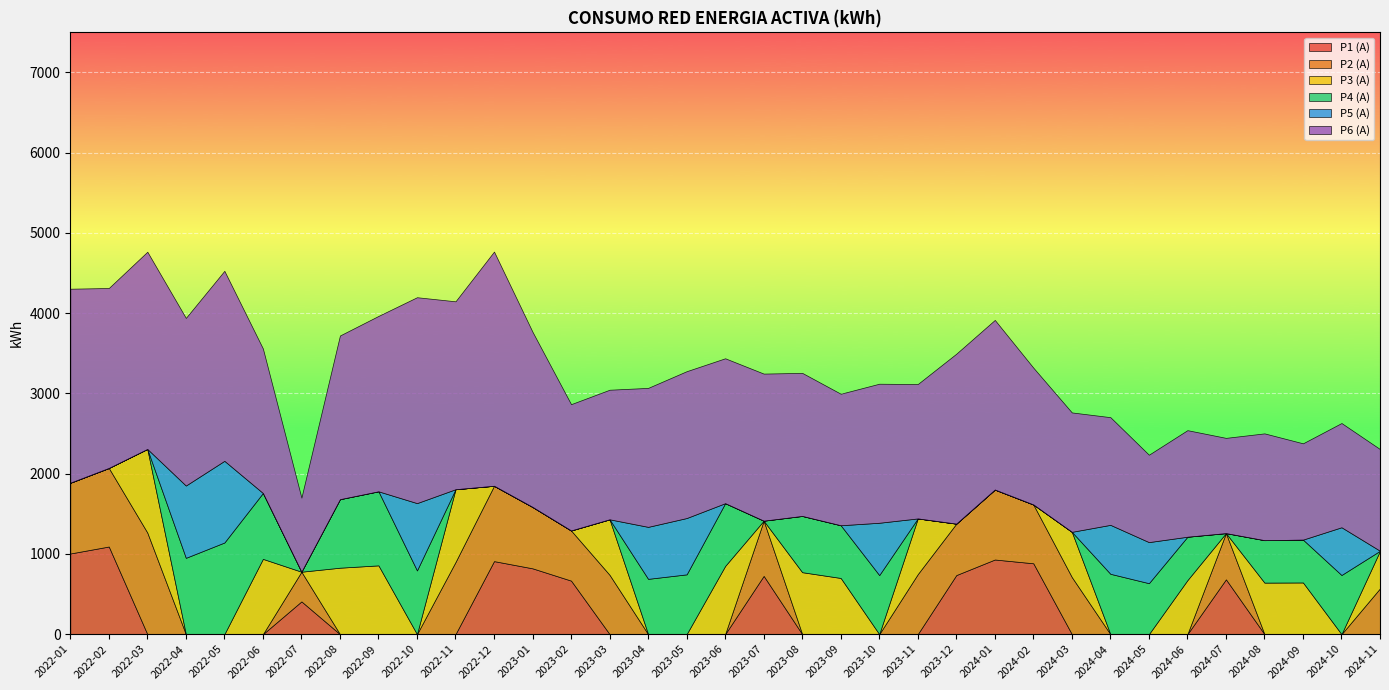

At 2023-08, list the series in order from largest to smallest.

P6 (A), P3 (A), P4 (A), P1 (A), P2 (A), P5 (A)